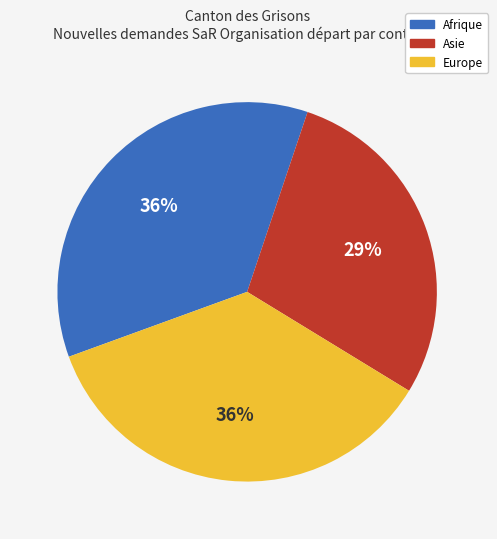

To the nearest percent, what is the average slice percentage?

33%